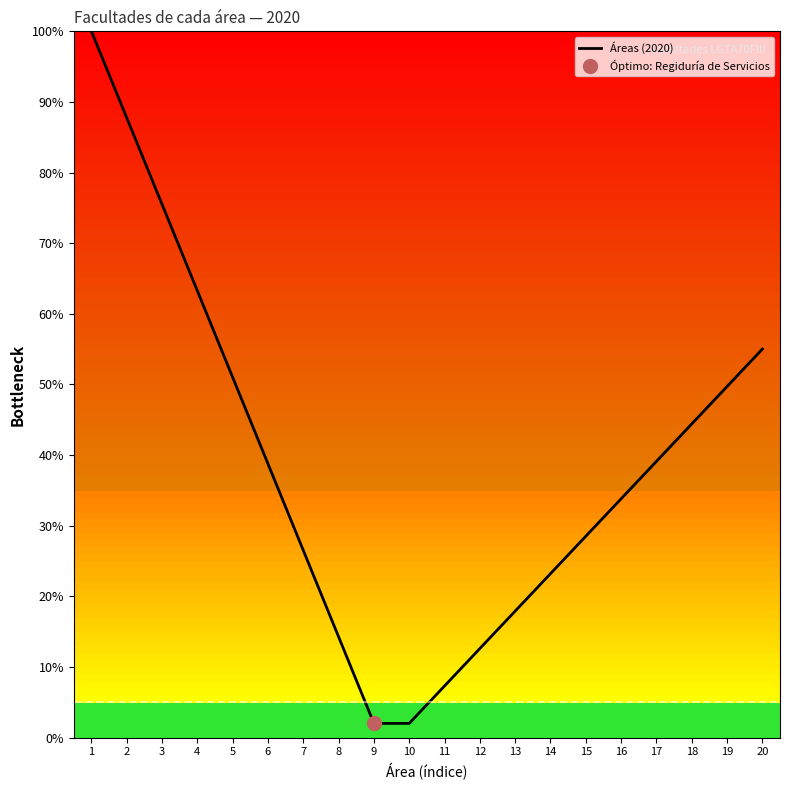

Reading right to left, transcribe all the data shown in this chart.

20=55.0	19=49.7	18=44.4	17=39.1	16=33.8	15=28.5	14=23.2	13=17.9	12=12.6	11=7.3	10=2.0	9=2.0	8=14.2	7=26.5	6=38.8	5=51.0	4=63.2	3=75.5	2=87.8	1=100.0